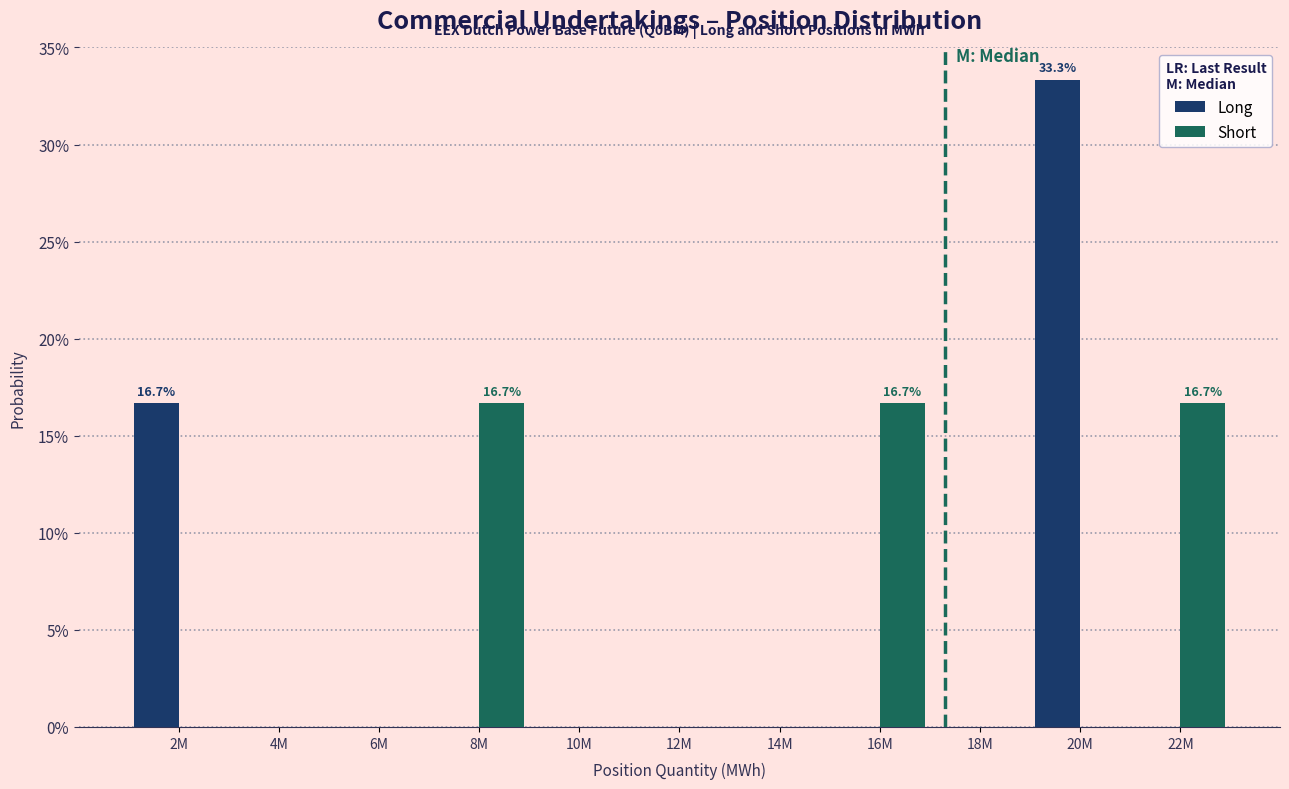

Reading left to right, list all the values displayed in this chart.

Long: 2M=16.7	4M=0.0	6M=0.0	8M=0.0	10M=0.0	12M=0.0	14M=0.0	16M=0.0	18M=0.0	20M=33.3	22M=0.0
Short: 2M=0.0	4M=0.0	6M=0.0	8M=16.7	10M=0.0	12M=0.0	14M=0.0	16M=16.7	18M=0.0	20M=0.0	22M=16.7